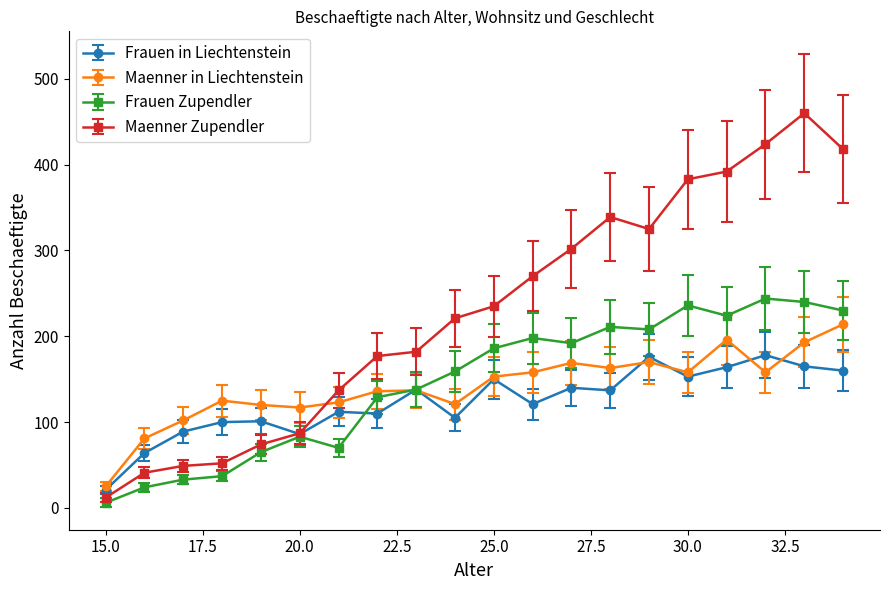

In Maenner in Liechtenstein, how many points are higher than both neighbors (excluding endpoints)?

5